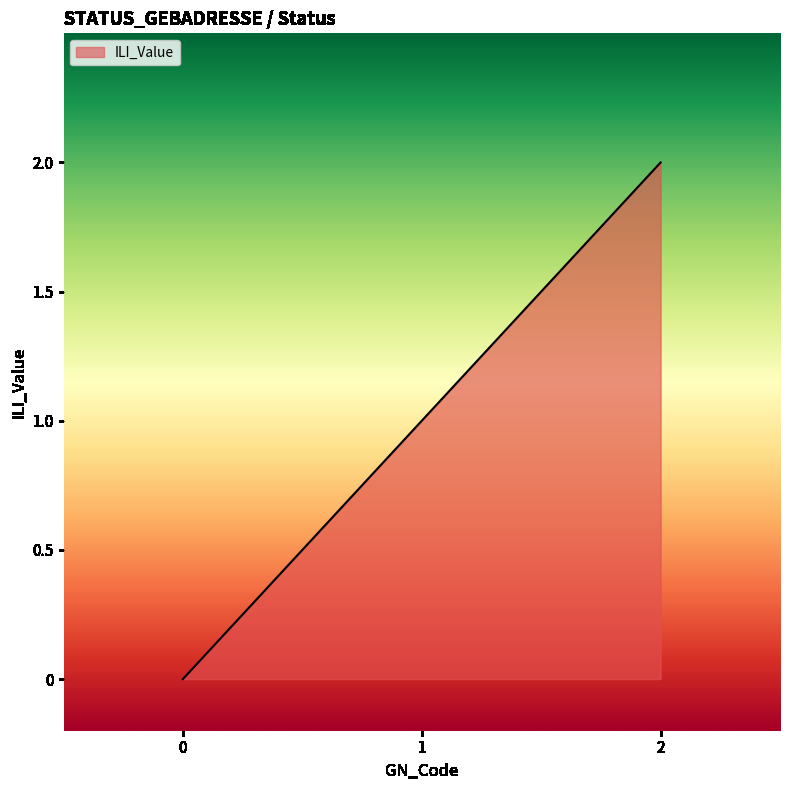

Rank the categories by value from highest to lowest.

2, 1, 0